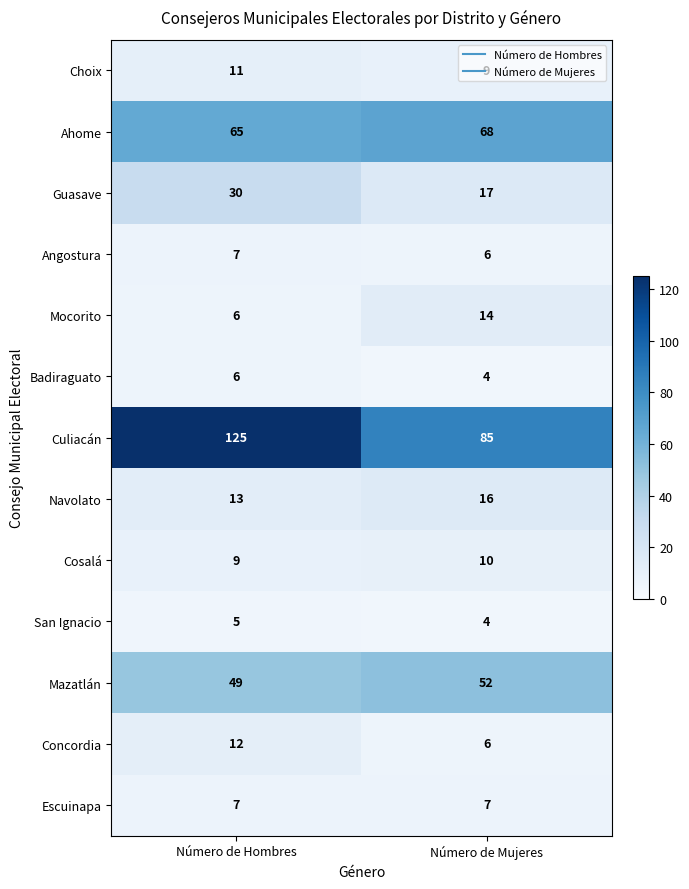

Is it true that Mocorito equals 6 at Número de Hombres?

True